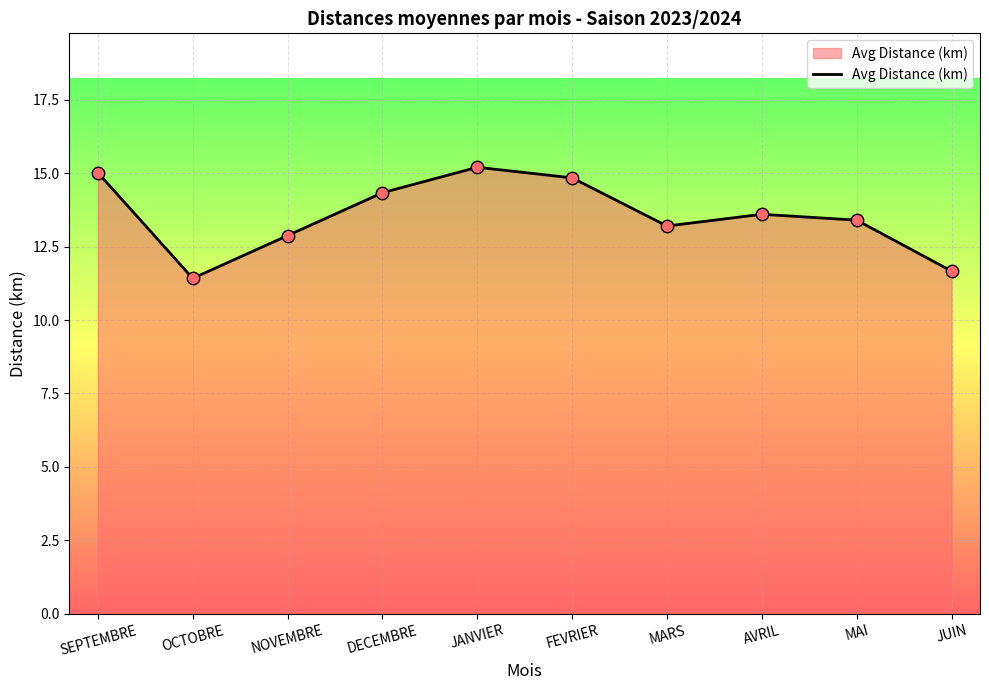

Which has a higher value, MAI or AVRIL?

AVRIL